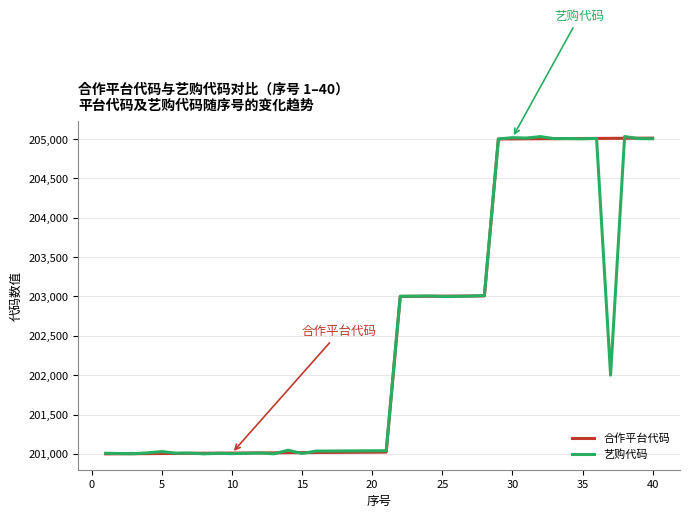

What is the minimum value shown in the chart?

201001